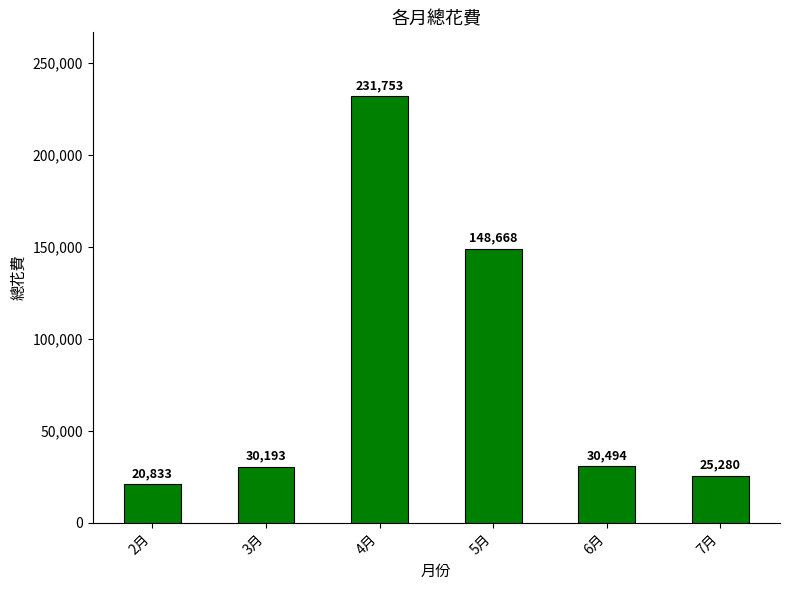

What is the label of the 3rd bar from the left?

4月